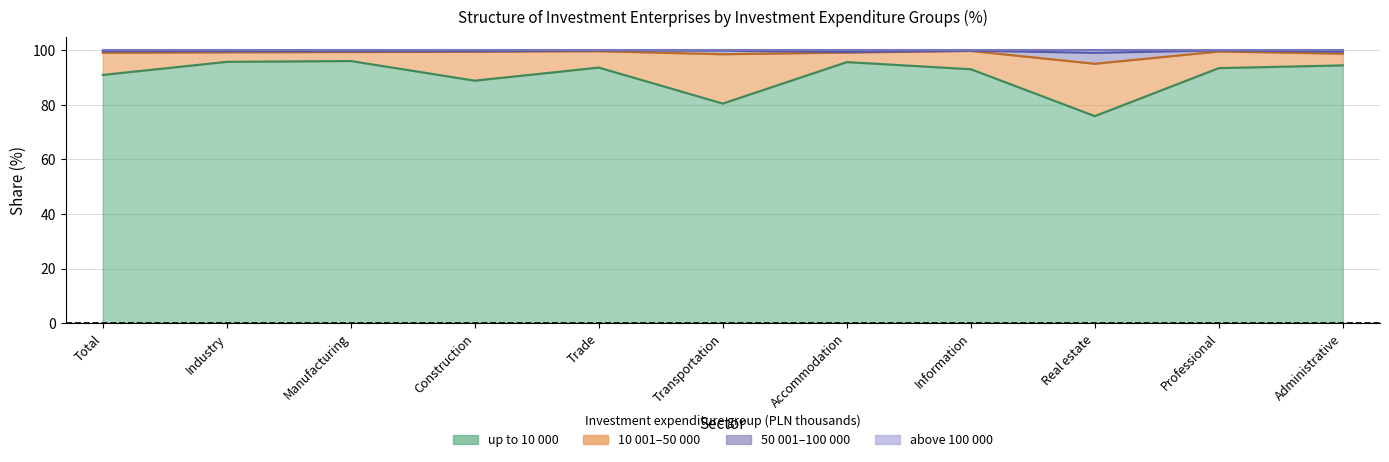

Between Real estate and Trade, which is larger?

Trade